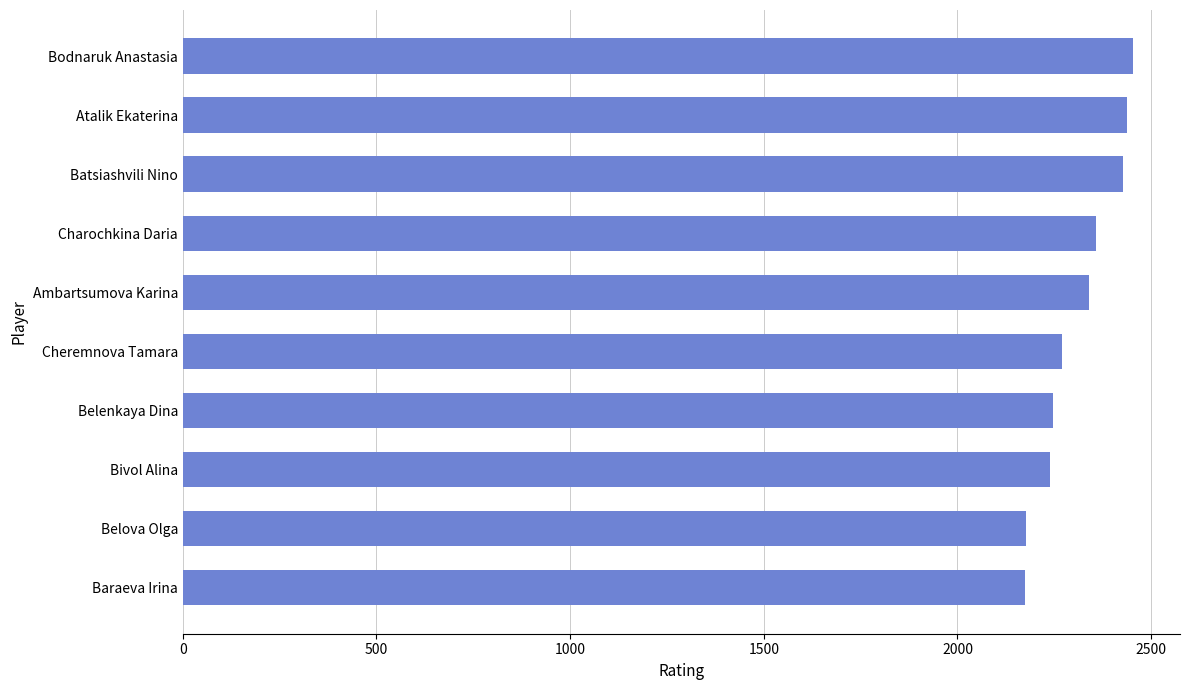

Is it true that the value at Atalik Ekaterina is 2439?

True